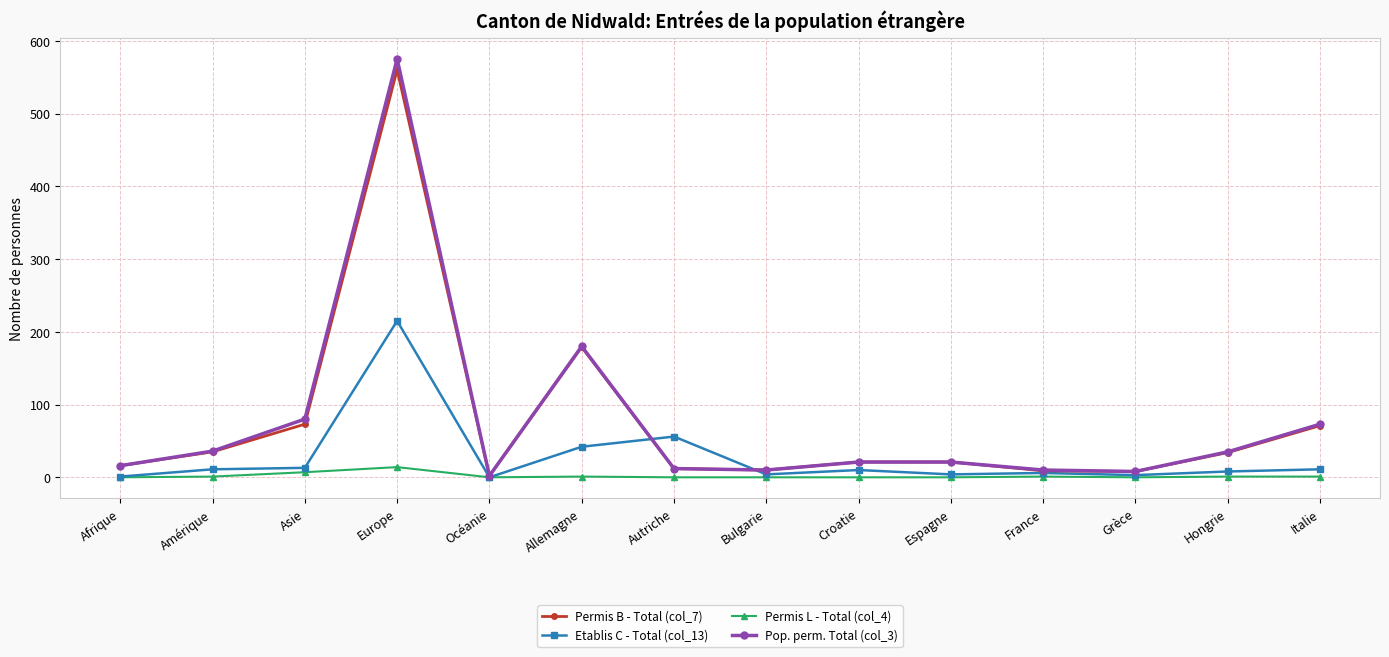

Where is the first local maximum for Permis B - Total (col_7)?

Europe